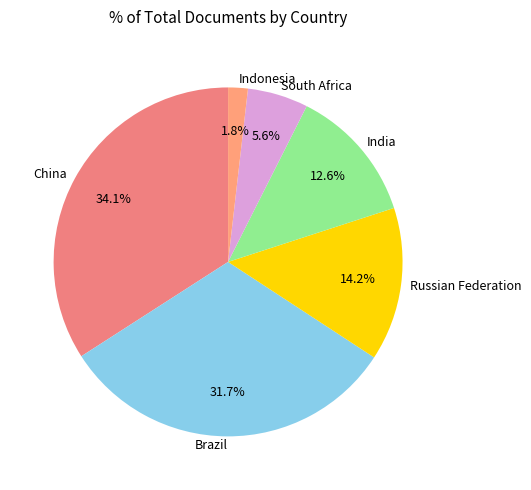

Rank the categories by value from highest to lowest.

China, Brazil, Russian Federation, India, South Africa, Indonesia